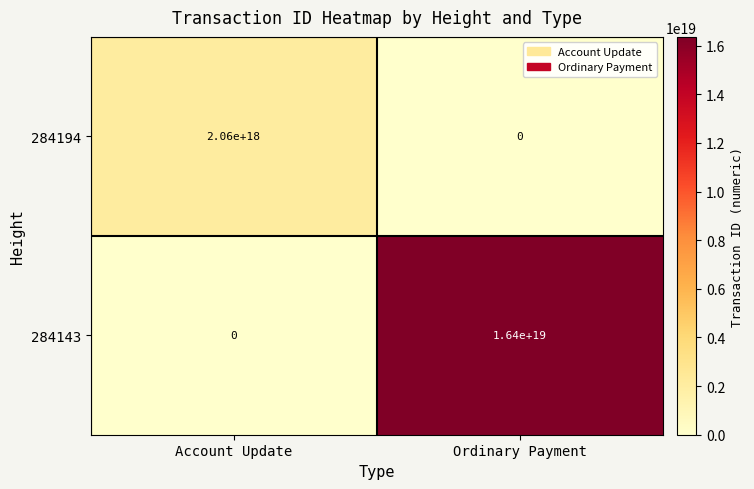

Where is 284143 nearest to the value 8200000000000000000?

Account Update